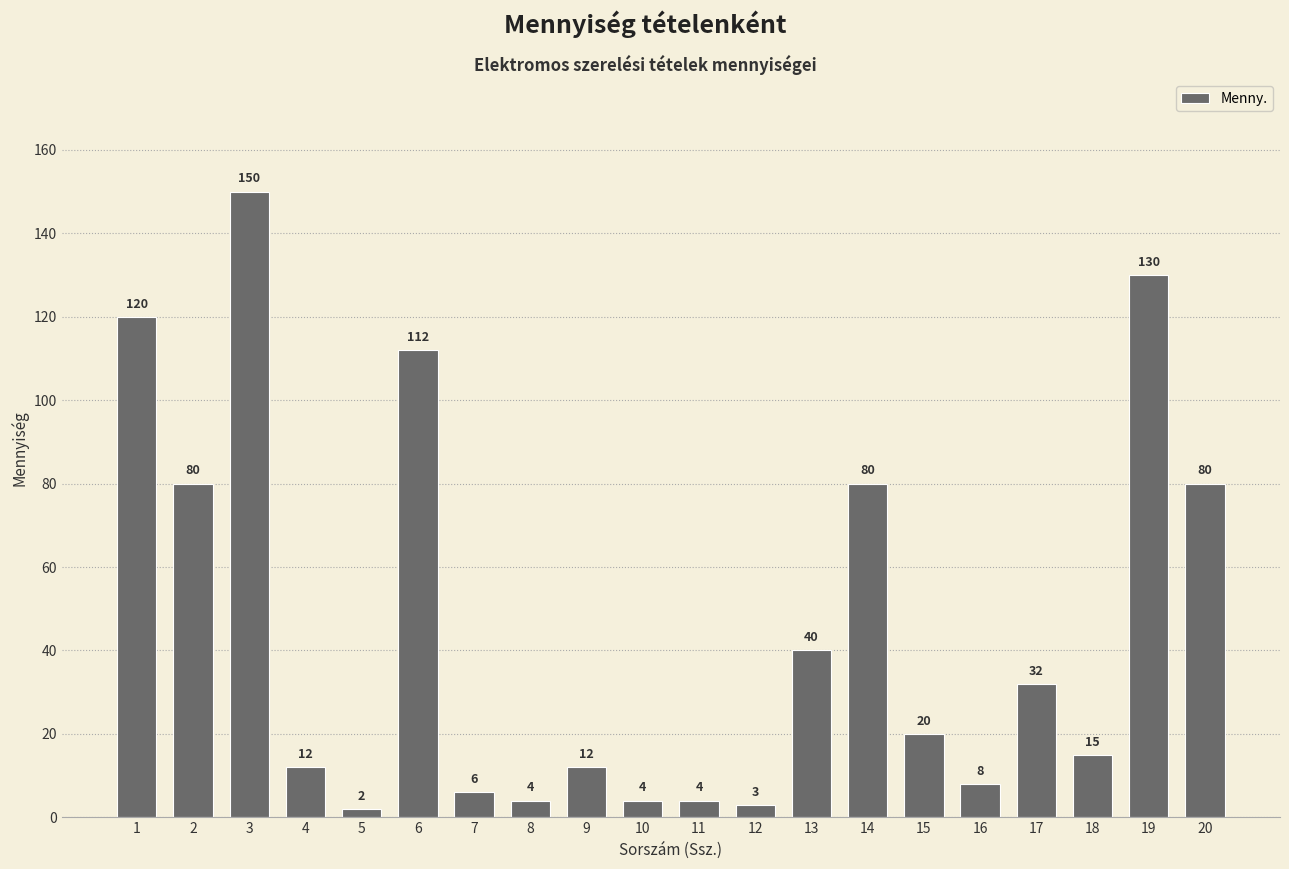

What is the approximate value at 12?

3